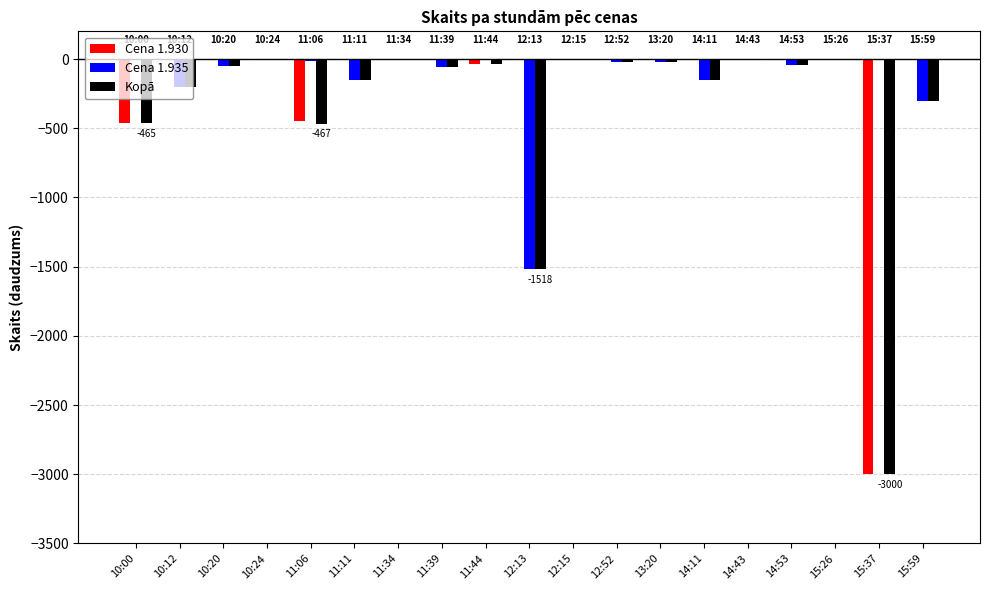

What is the maximum value for Kopā?

-1